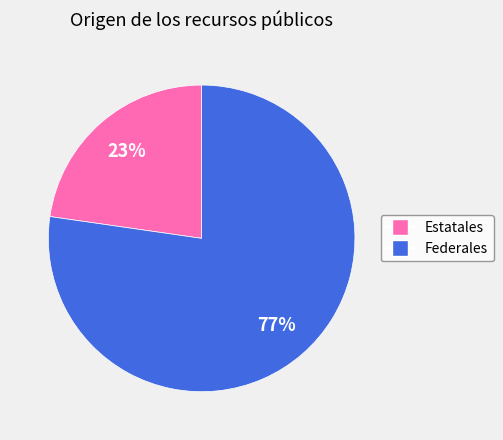

Does Estatales represent more than half of the total?

No